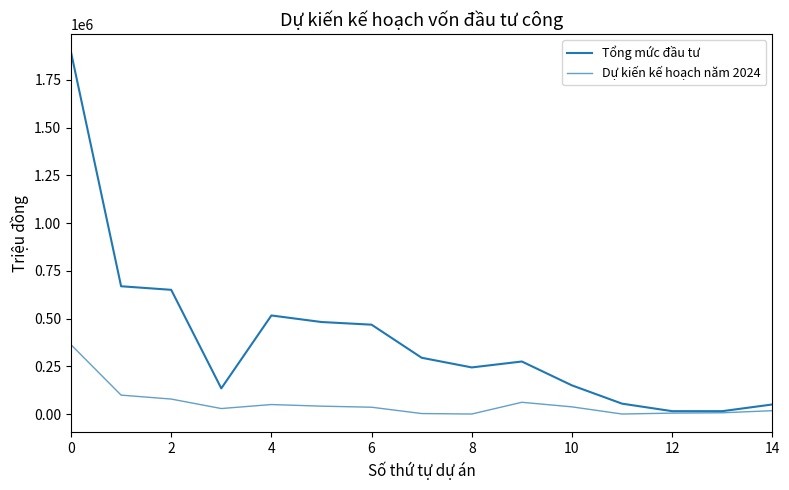

List the series in order of their peak value, lowest first.

Dự kiến kế hoạch năm 2024, Tổng mức đầu tư